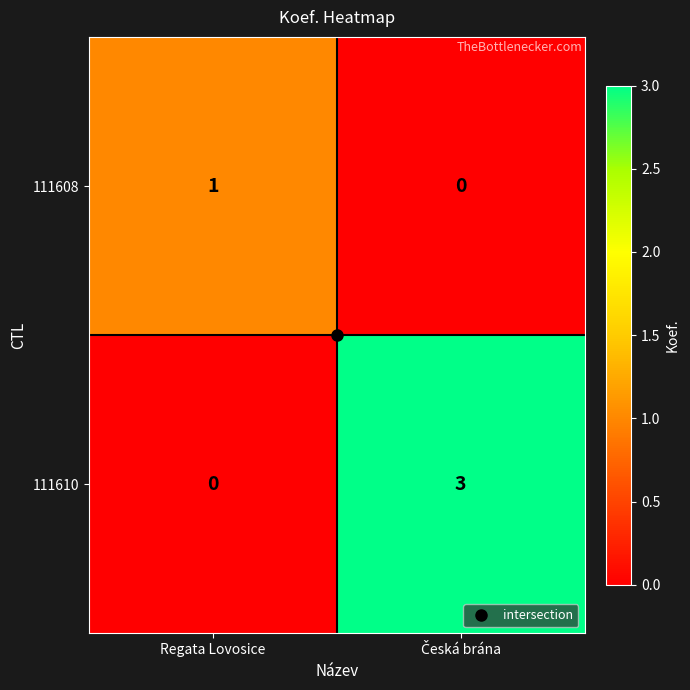

Which series has the largest total across all categories?

111610